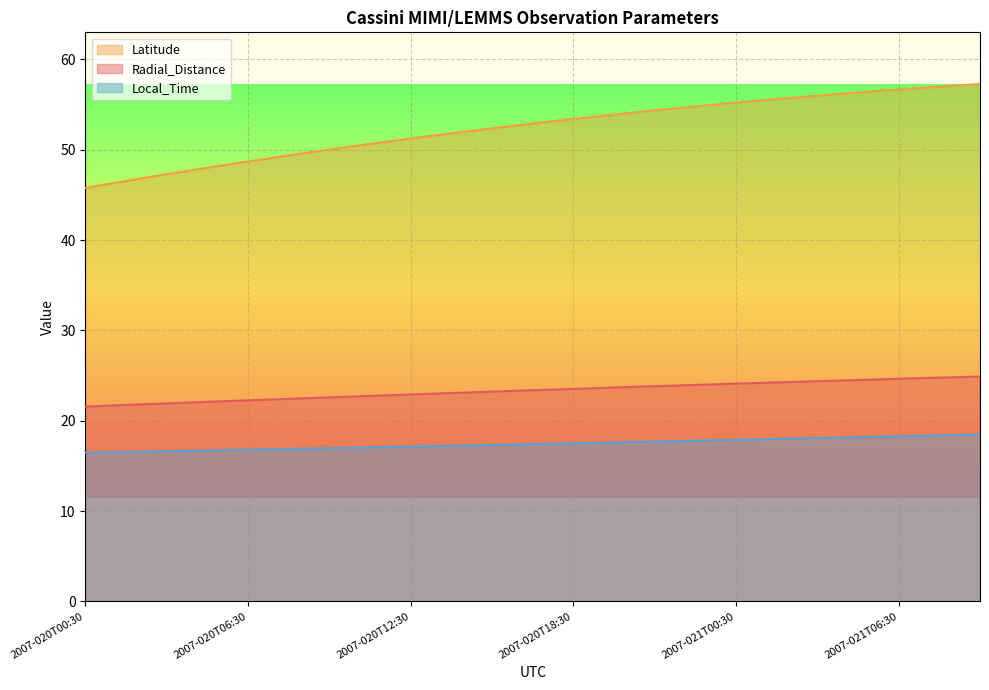

What is the lowest value of the Radial_Distance series?

21.6